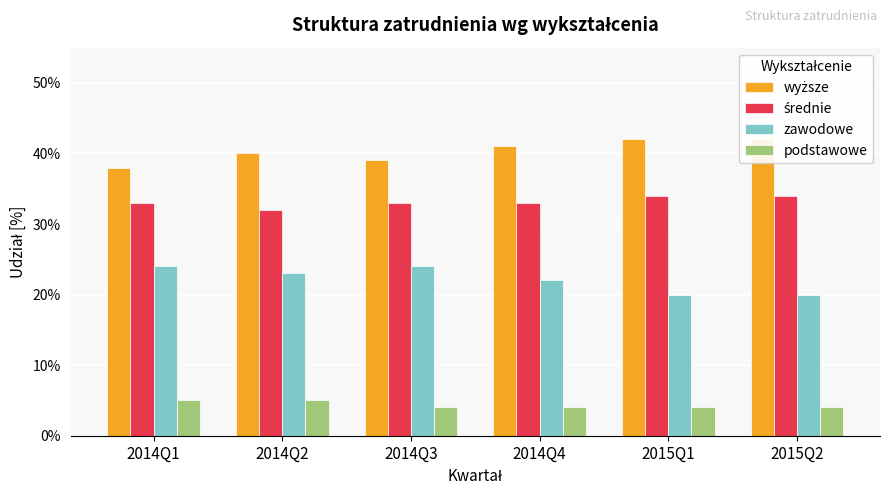

Rank the categories by wyższe value from highest to lowest.

2015Q1, 2015Q2, 2014Q4, 2014Q2, 2014Q3, 2014Q1